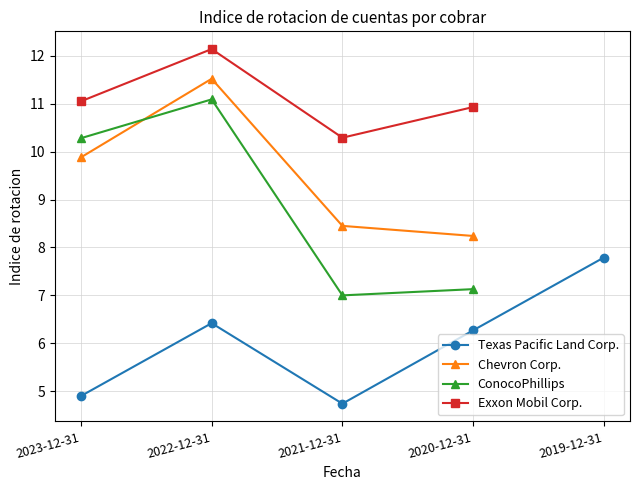

At which label is Chevron Corp. closest to 5?

2020-12-31